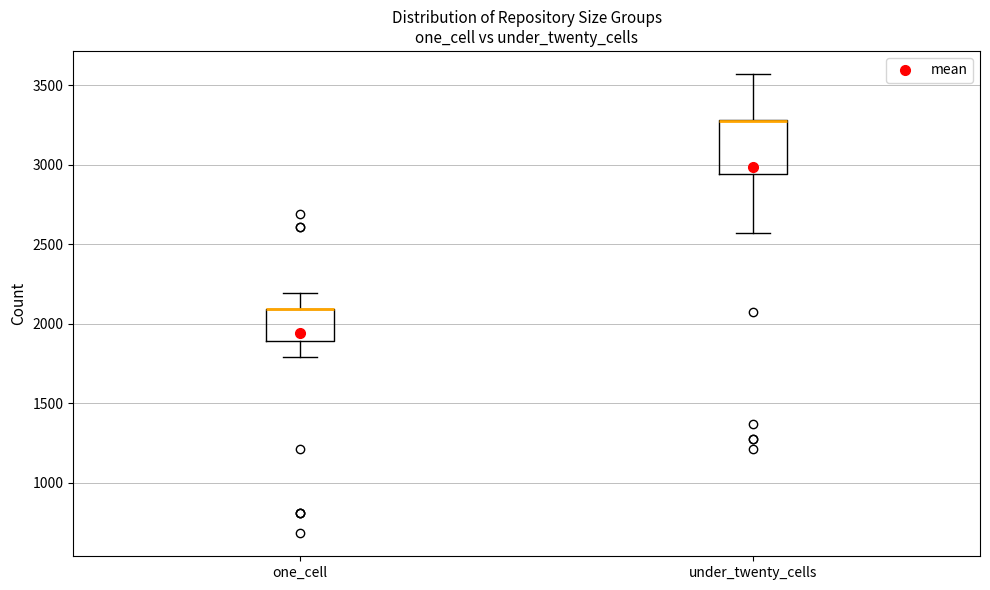

Reading left to right, transcribe this box plot: for each box, give where its median line is, the range the box spans, and where its two whiskers end, as read against the y-axis. The values are not printed on the chart, so give them approximately, as read against the axis.

one_cell: median 2100 (drawn on the box's upper edge), box 1900 to 2100, whiskers 1800 to 2200
under_twenty_cells: median 3300 (drawn on the box's upper edge), box 2950 to 3300, whiskers 2550 to 3550